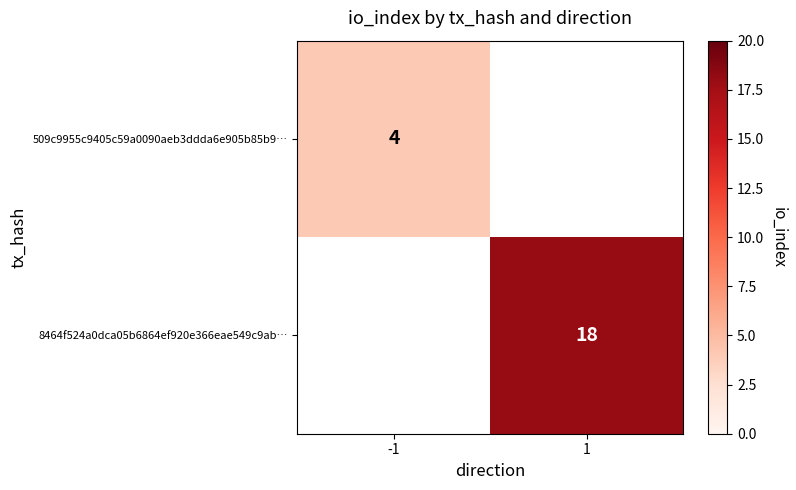

At which category does the chart reach its peak across all series?

1